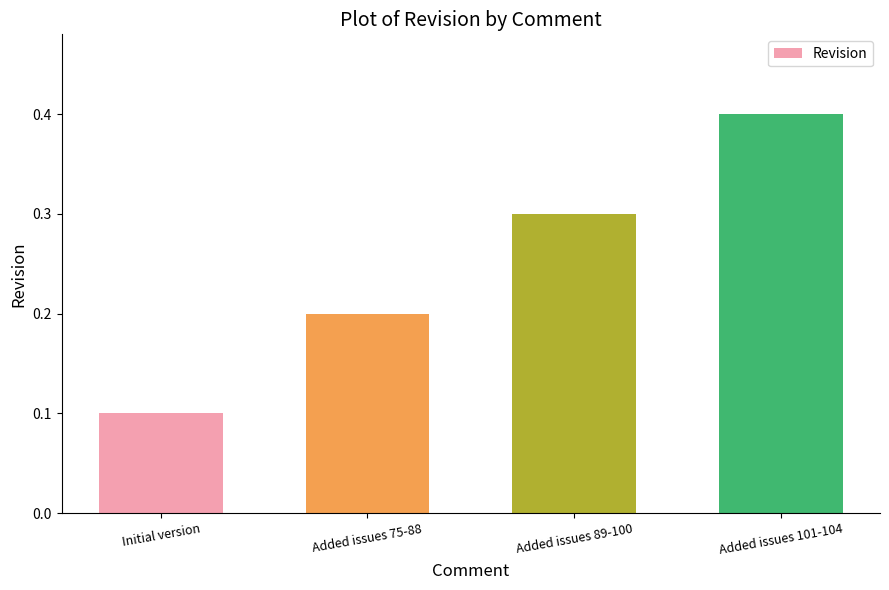

True or false: the data shows 0.1 at Initial version.

True